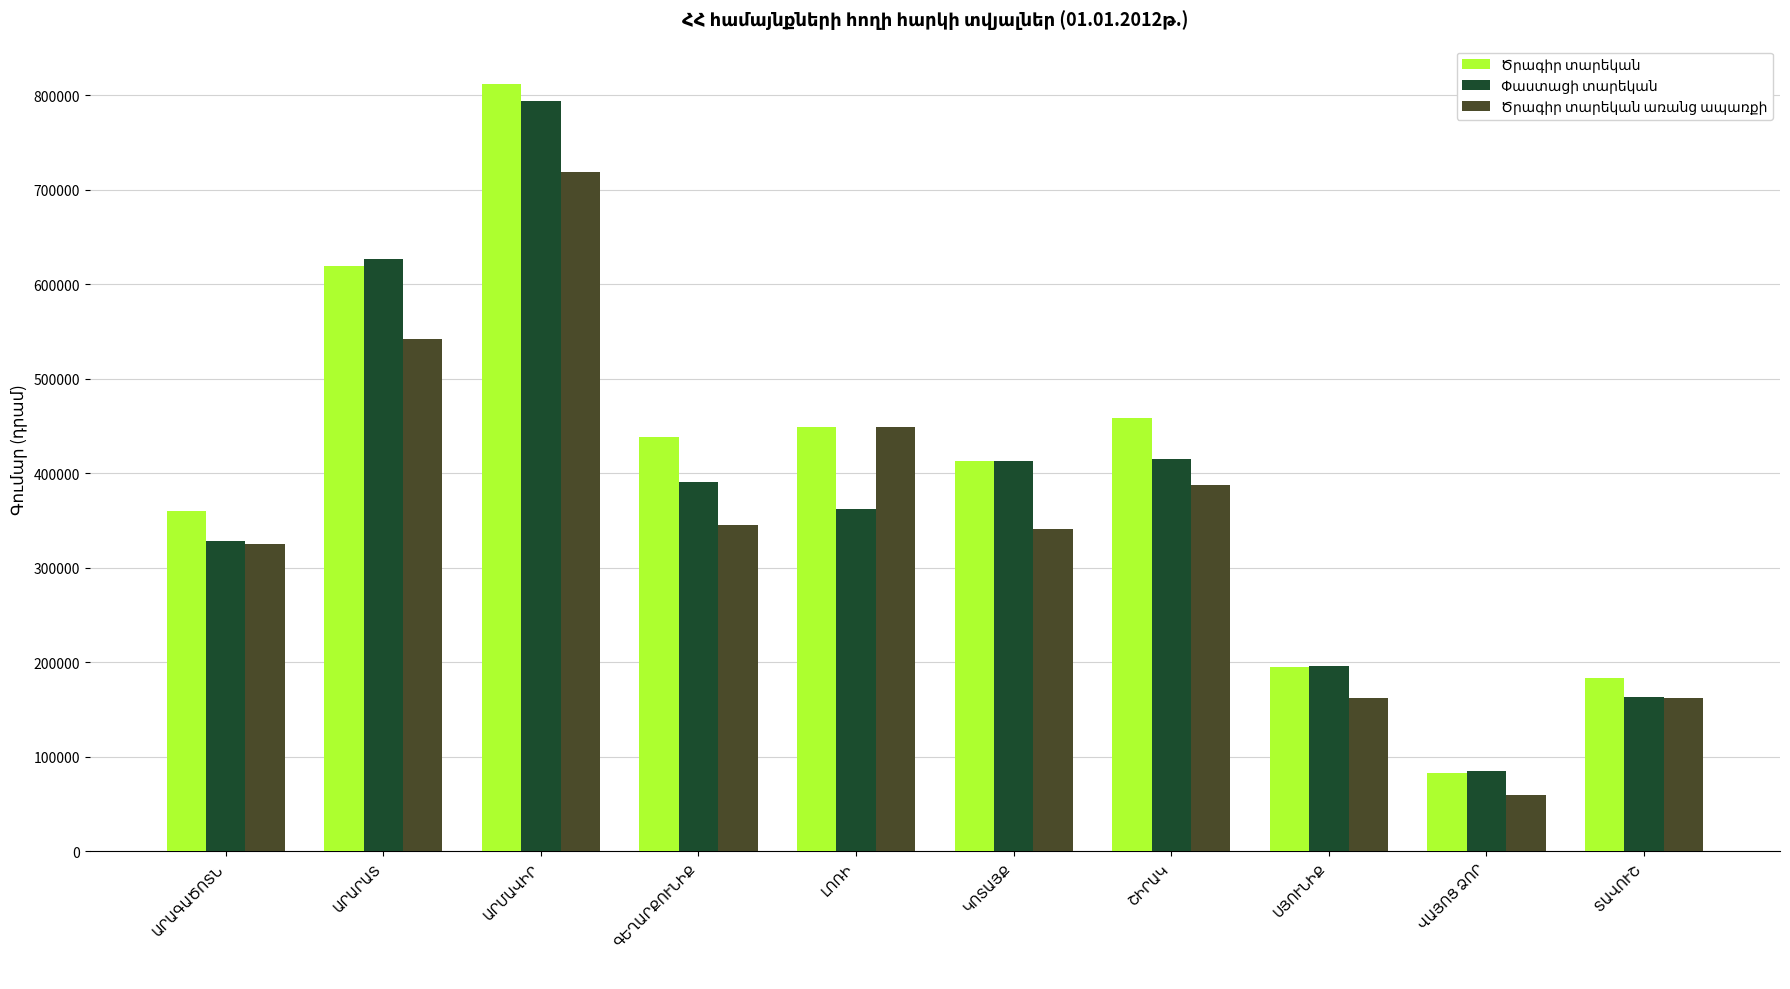

What is the maximum value shown in the chart?

811873.5